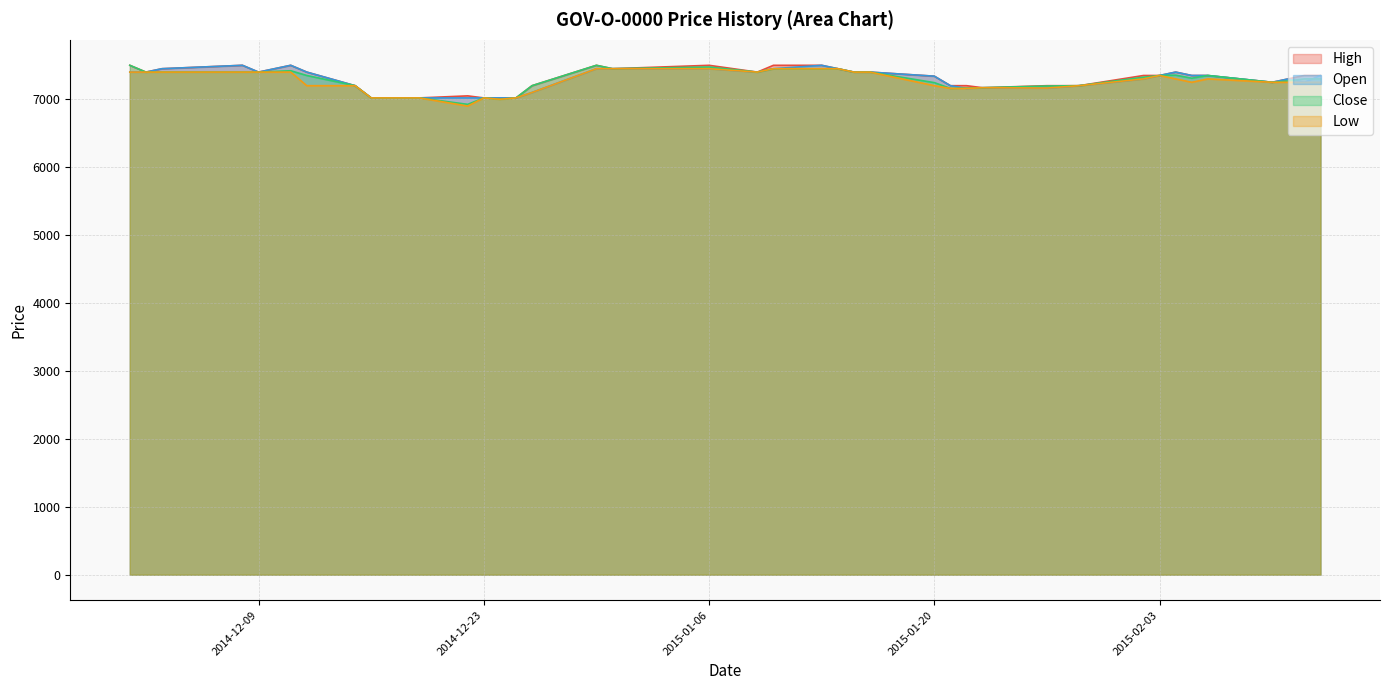

In Low, how many points are higher than both neighbors (excluding endpoints)?

4